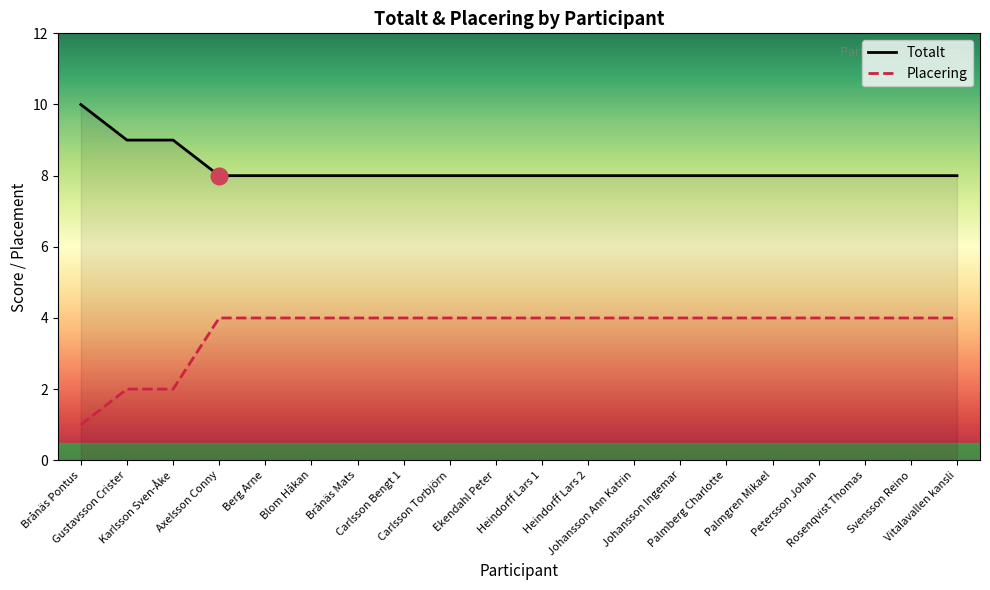

What position from the left is Heindorff Lars 2?

12